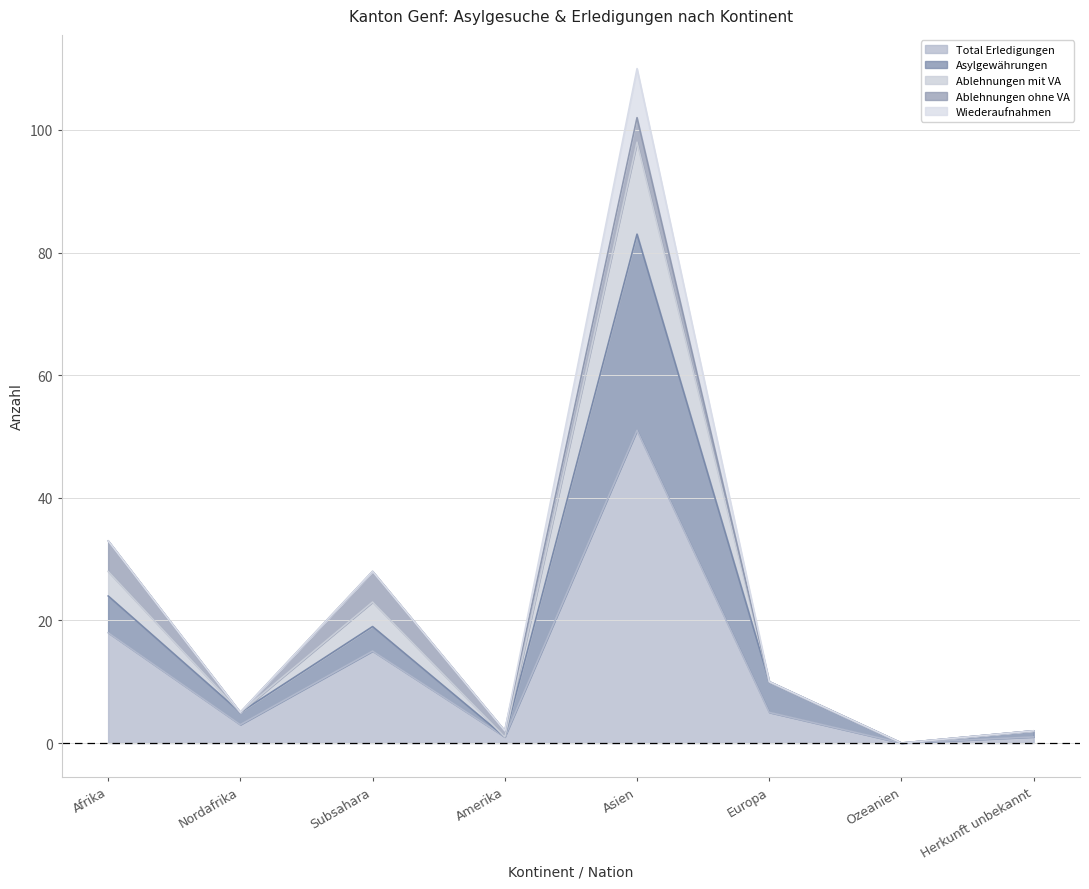

True or false: Total Erledigungen has a value of 51 at Asien.

True